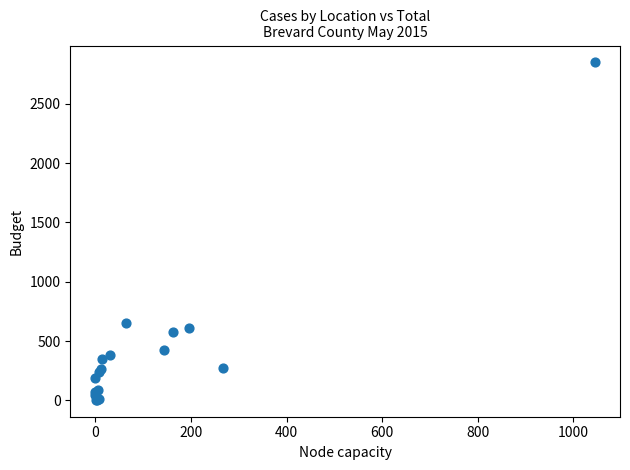

What Y value in the scatter plot is closest to 1427?

653